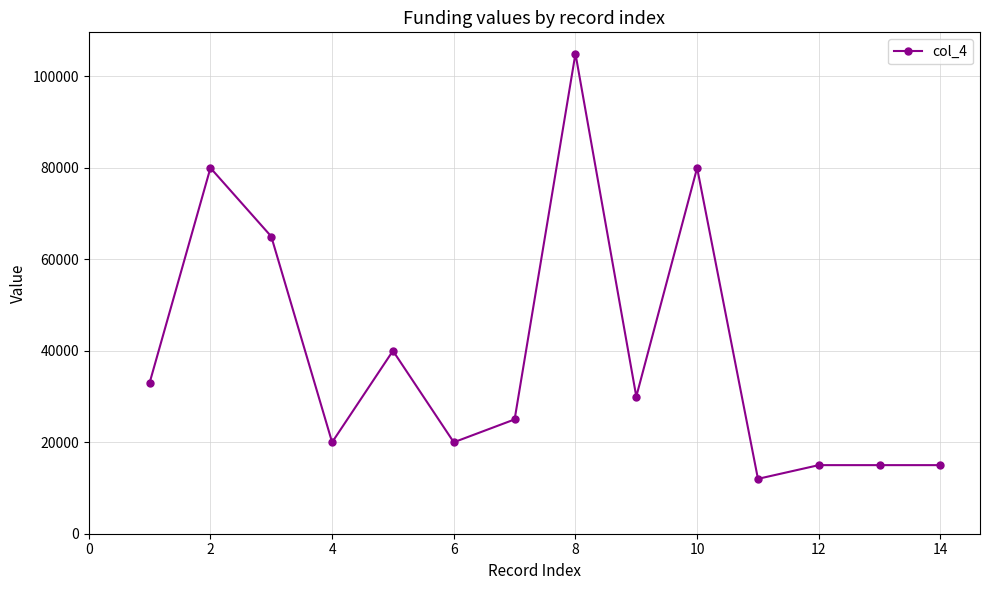

True or false: there are more than 0 points higher than both neighbors.

True